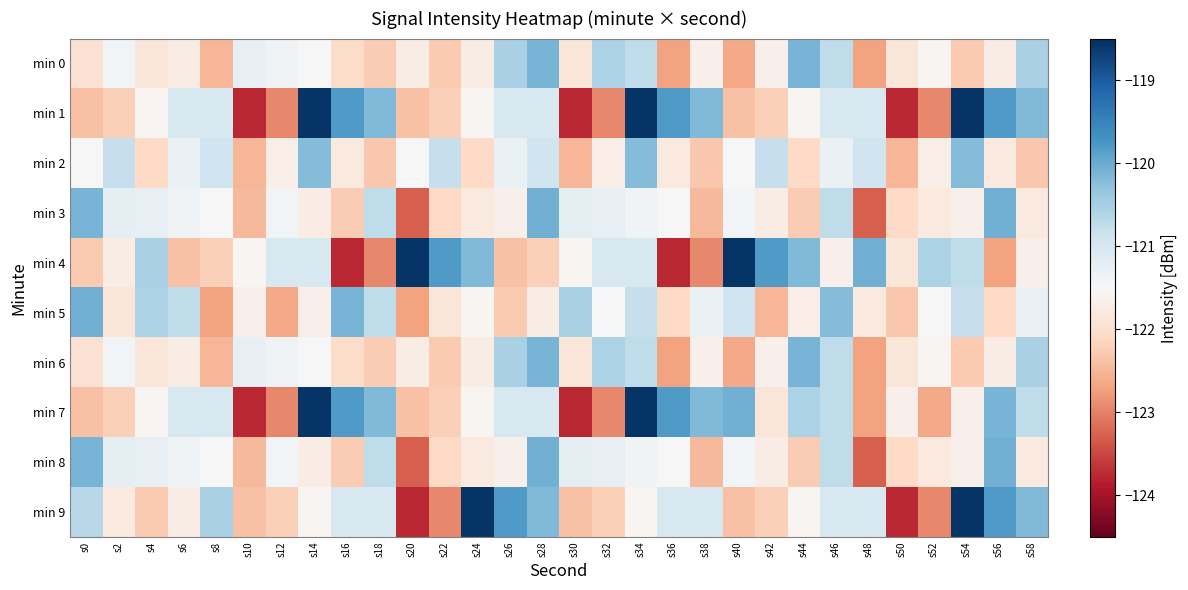

How many data points does each series have?

30